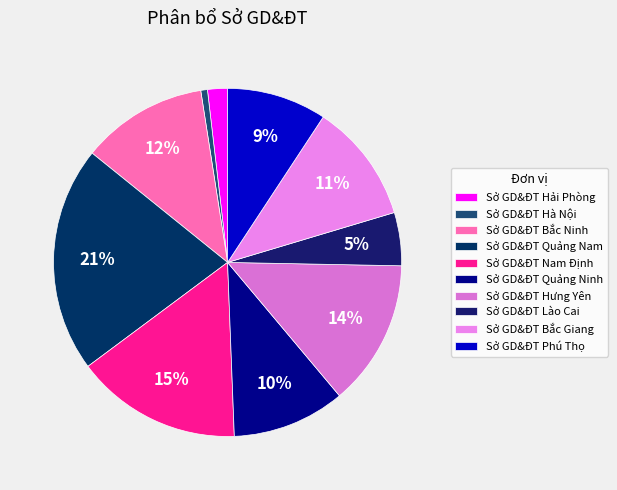

Combined, what portion of the pie is Sở GD&ĐT Phú Thọ and Sở GD&ĐT Hưng Yên?

22.8%